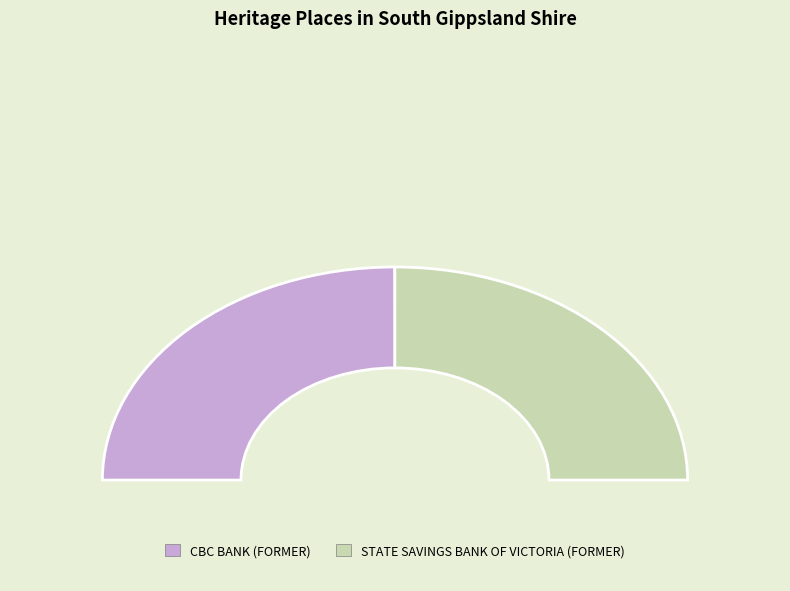

Count the number of slices in the pie.

2